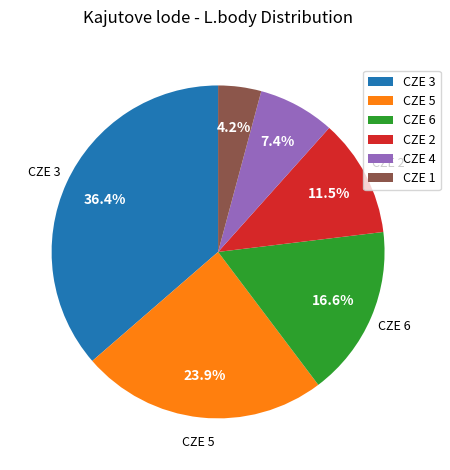

What portion of the pie excludes CZE 2?

88.5%